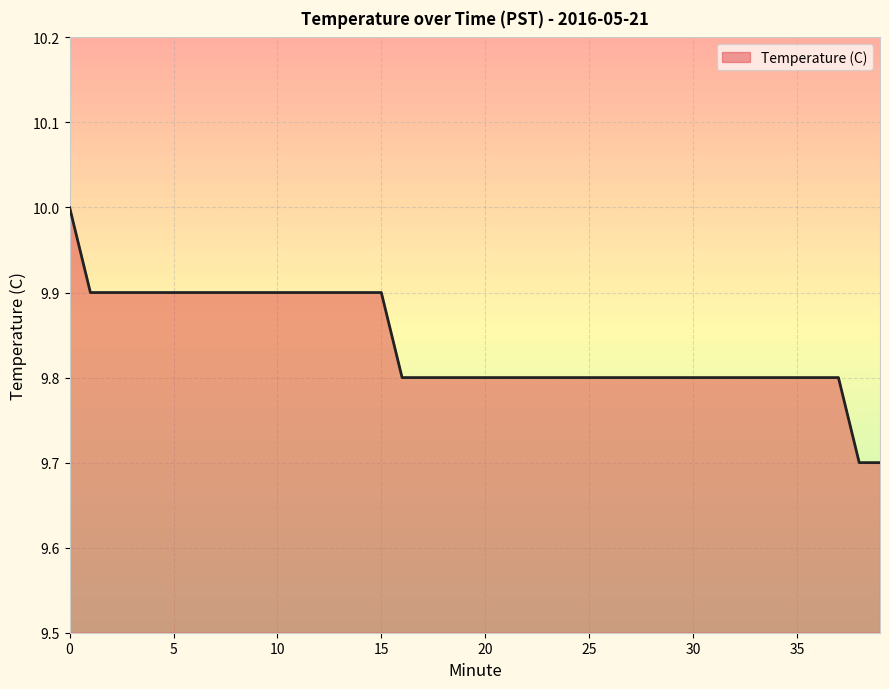

What is the greatest value displayed?

10.0